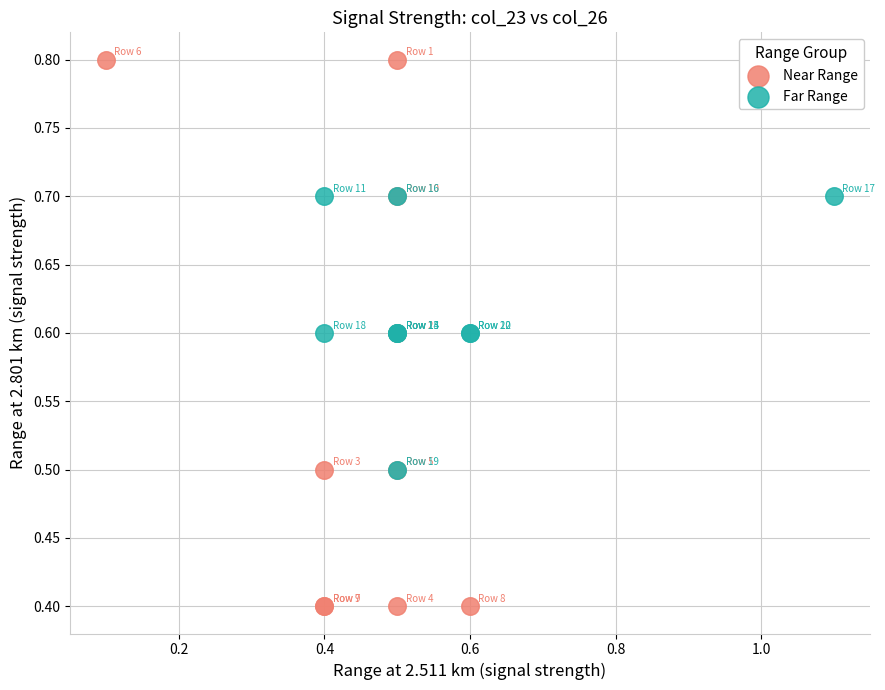

Which series contains the highest Y value?

Near Range